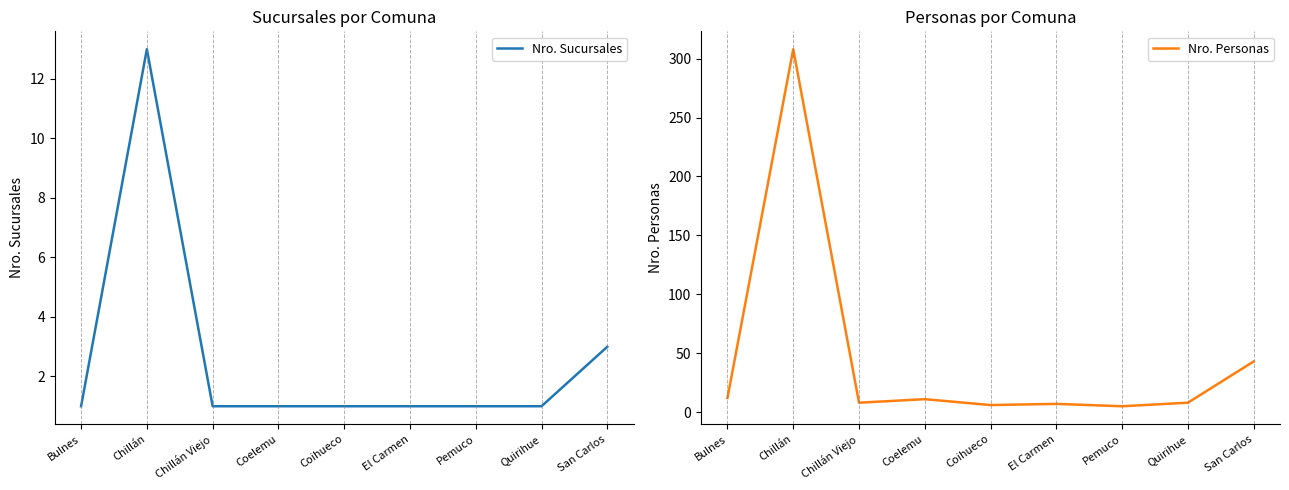

Rank the series at Coihueco from lowest to highest value.

Nro. Sucursales, Nro. Personas